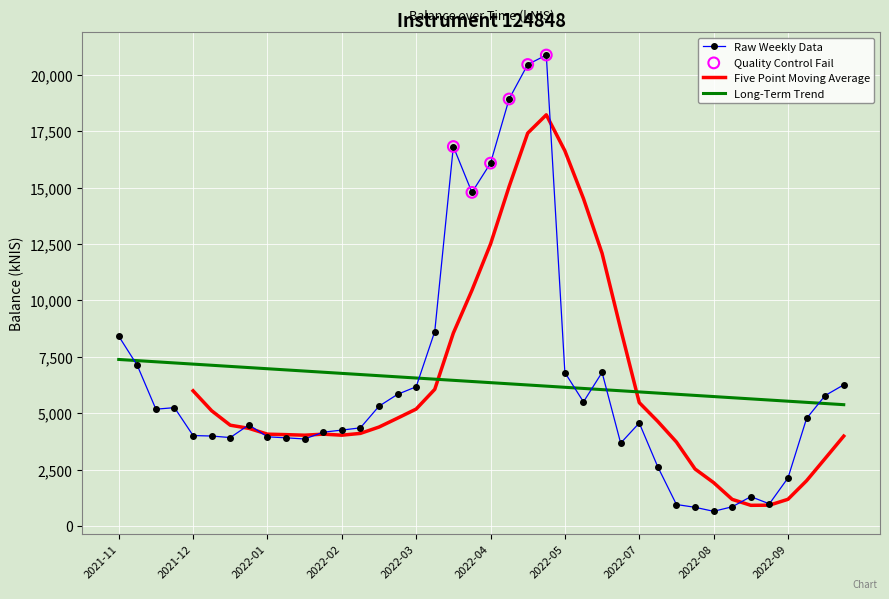

Which has a higher value, 2022-04-28 or 2022-07-14?

2022-04-28